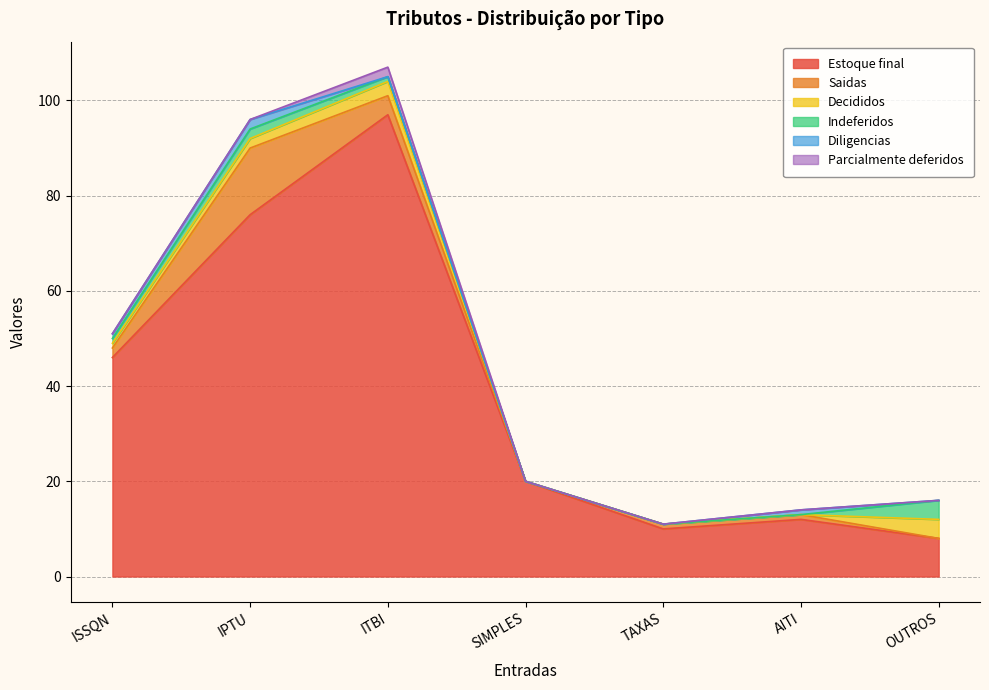

Reading right to left, extract all data points from this chart.

Estoque final: 8	12	10	20	97	76	46
Saidas: 0	1	1	0	4	14	2
Decididos: 4	0	0	0	3	2	1
Indeferidos: 4	0	0	0	1	2	1
Diligencias: 0	1	0	0	0	2	1
Parcialmente deferidos: 0	0	0	0	2	0	0